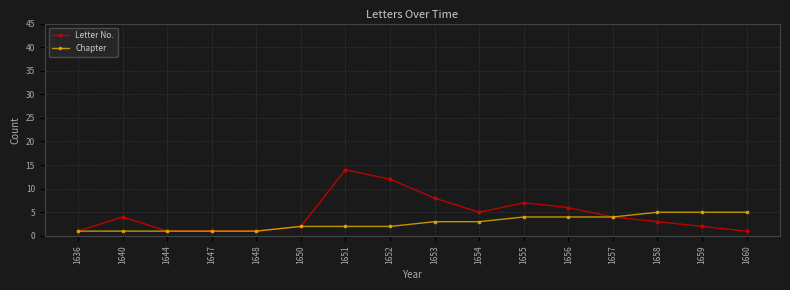

What is the total value across all series at 1660?

6